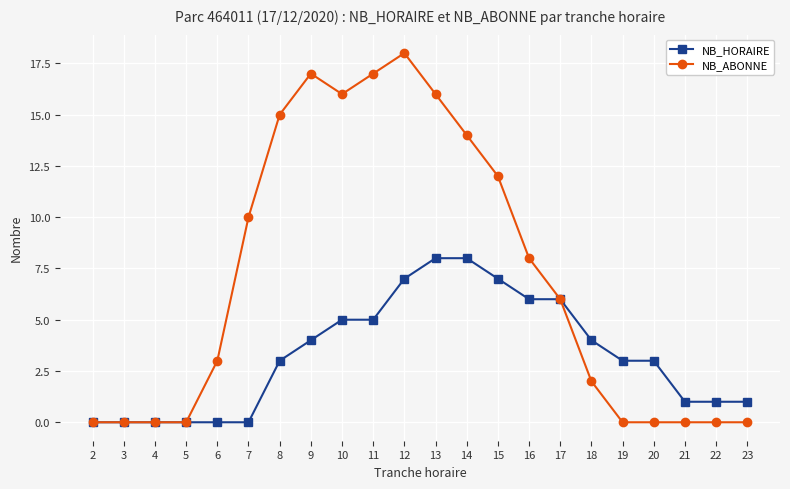

What is the maximum value for NB_ABONNE?

18